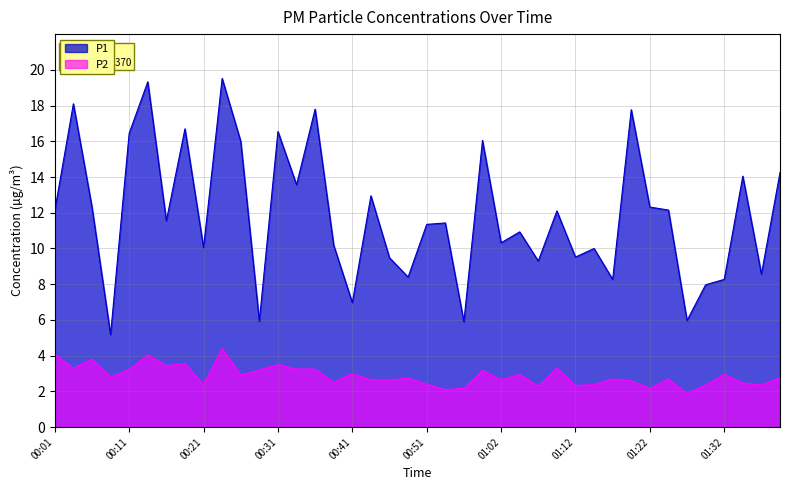

Is it true that P2 equals 3.7 at 01:34?

False